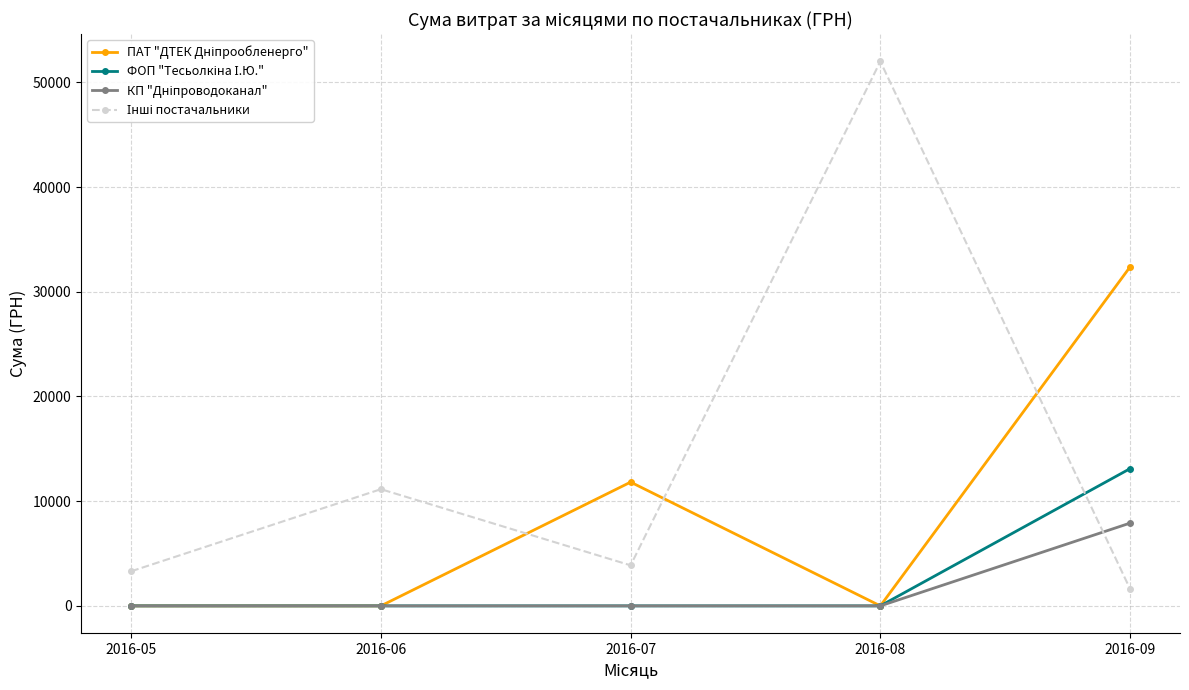

What is the spread (max minus min) of values at 2016-07?

11818.4